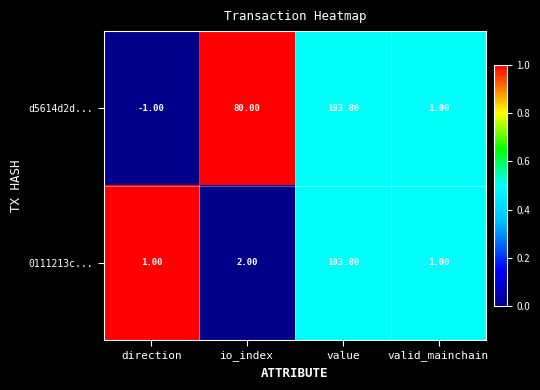

What is the maximum value shown in the chart?

103.8